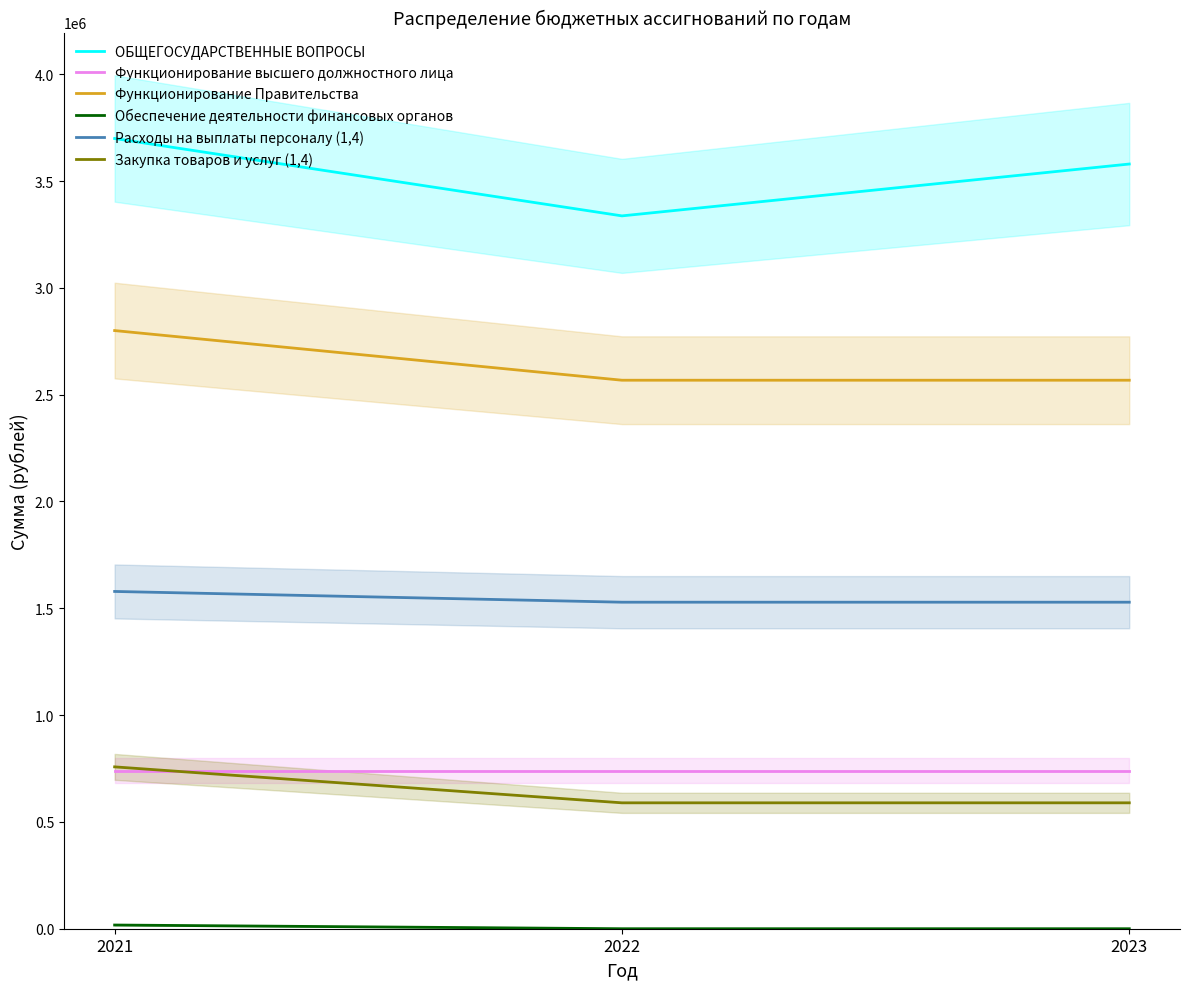

Count the number of data series in this chart.

6